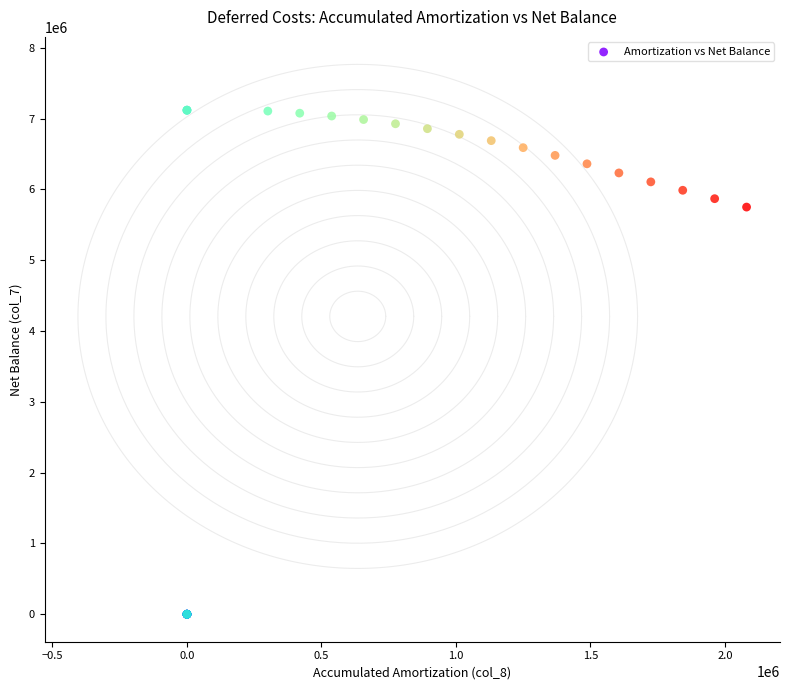

What Y value in the scatter plot is closest to 3559462?

5750434.2